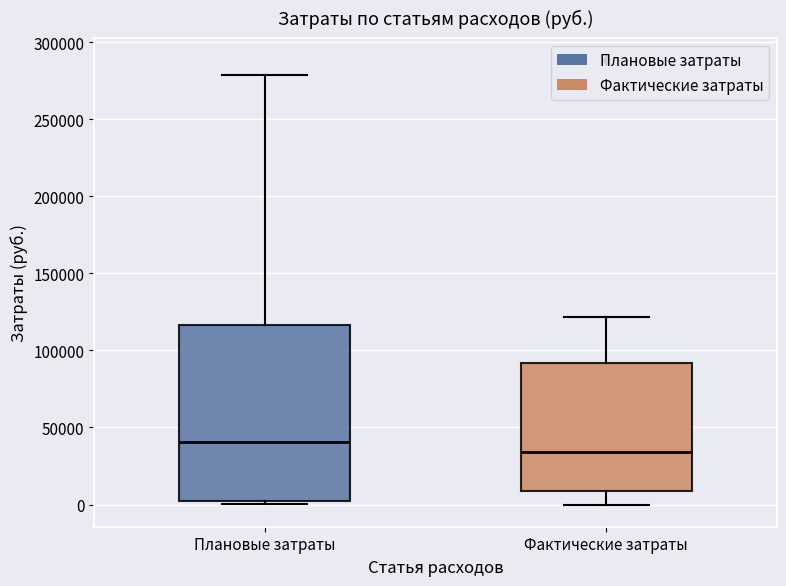

Reading left to right, read every box against the y-axis: the position of its median line, the range the box covers, and the ends of its whiskers. The values are not printed on the chart, so give them approximately, as read against the axis.

Плановые затраты: median 40000, box 5000 to 115000, whiskers 0 to 280000
Фактические затраты: median 35000, box 10000 to 90000, whiskers 0 to 120000